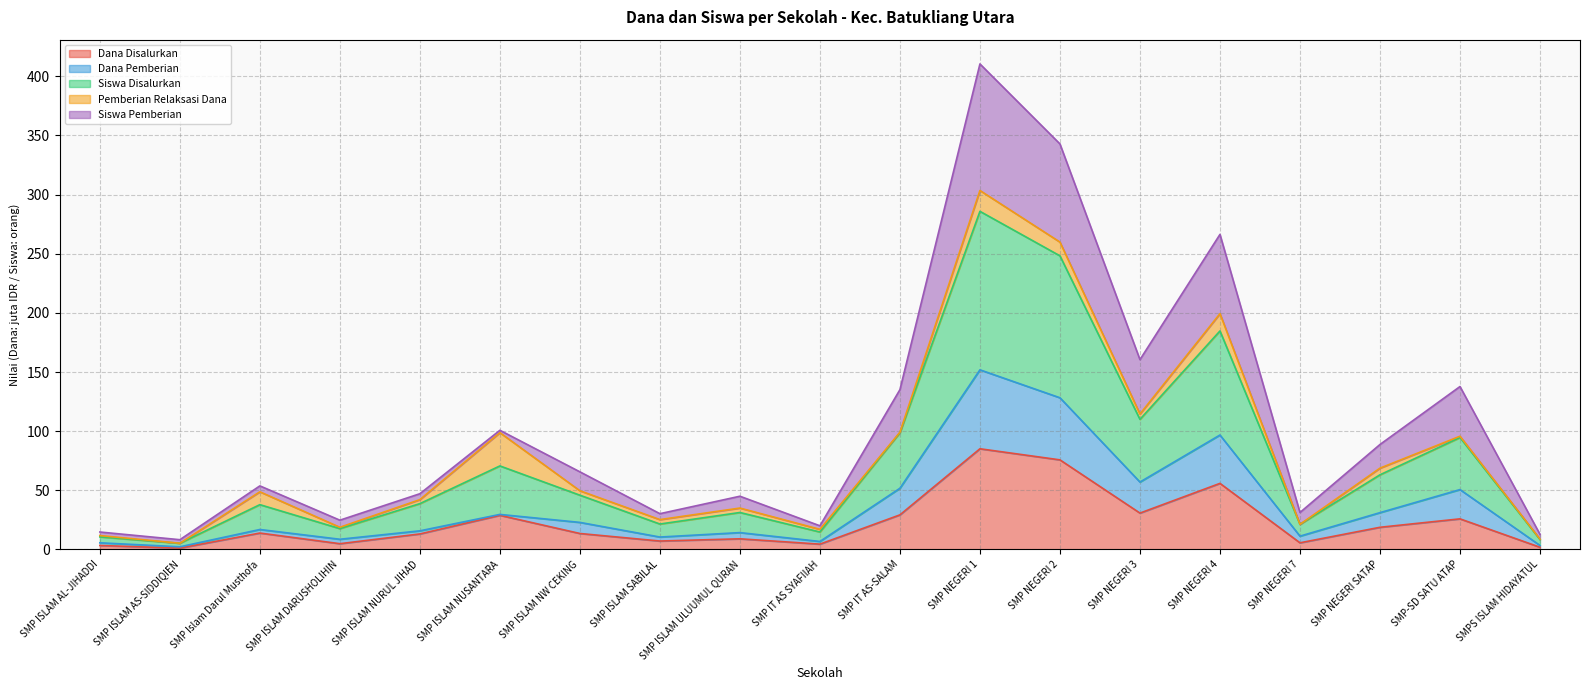

Is the value of Siswa Disalurkan at SMP NEGERI 1 greater than the value of Dana Disalurkan at SMP ISLAM ULUUMUL QURAN?

Yes